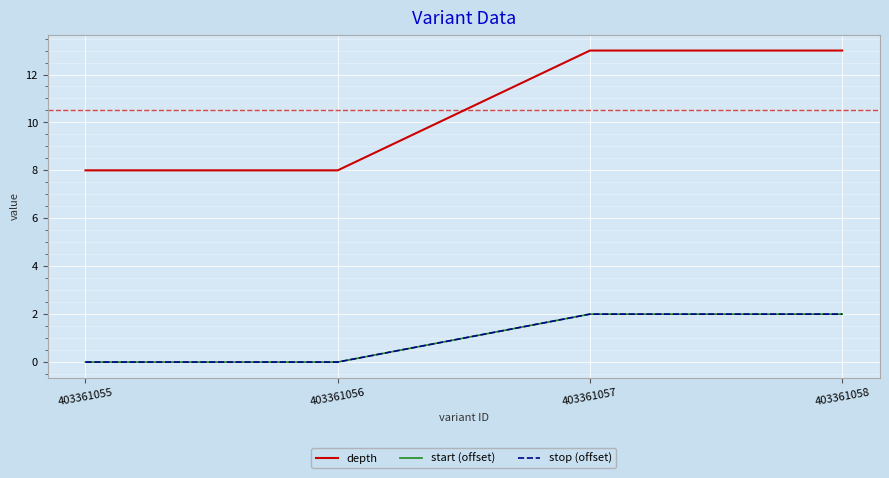

What is the maximum value for depth?

13